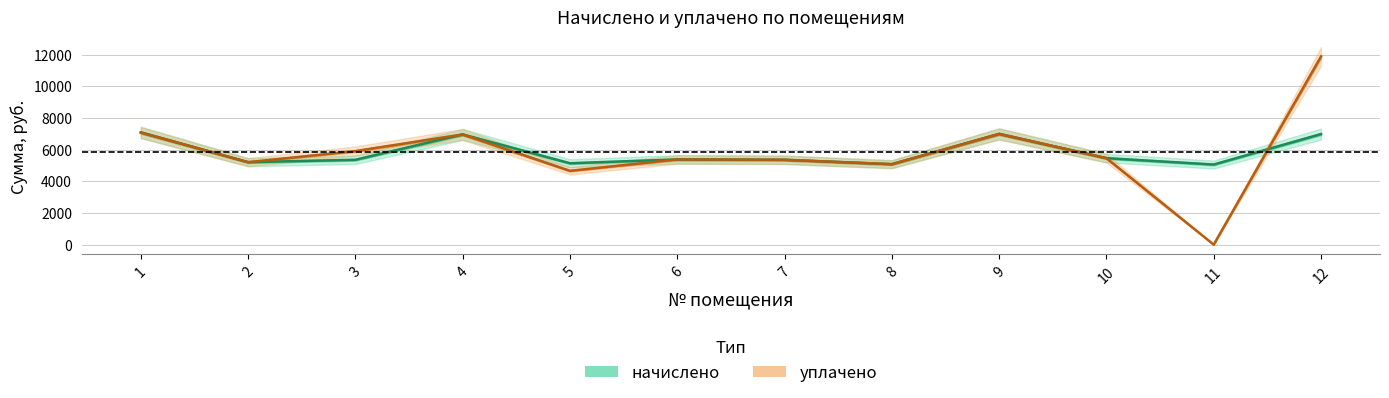

True or false: начислено and уплачено cross at least once.

True